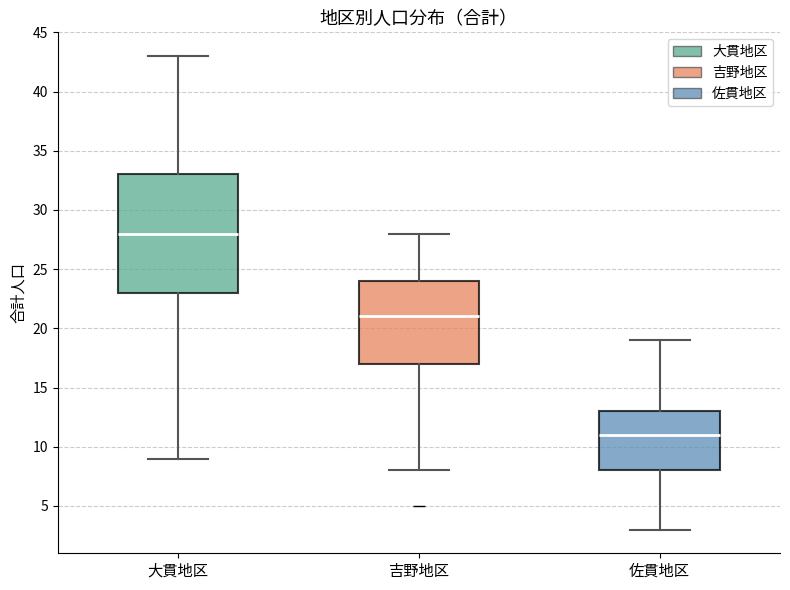

Which box is the tallest, from its lower edge to its upper edge?

大貫地区